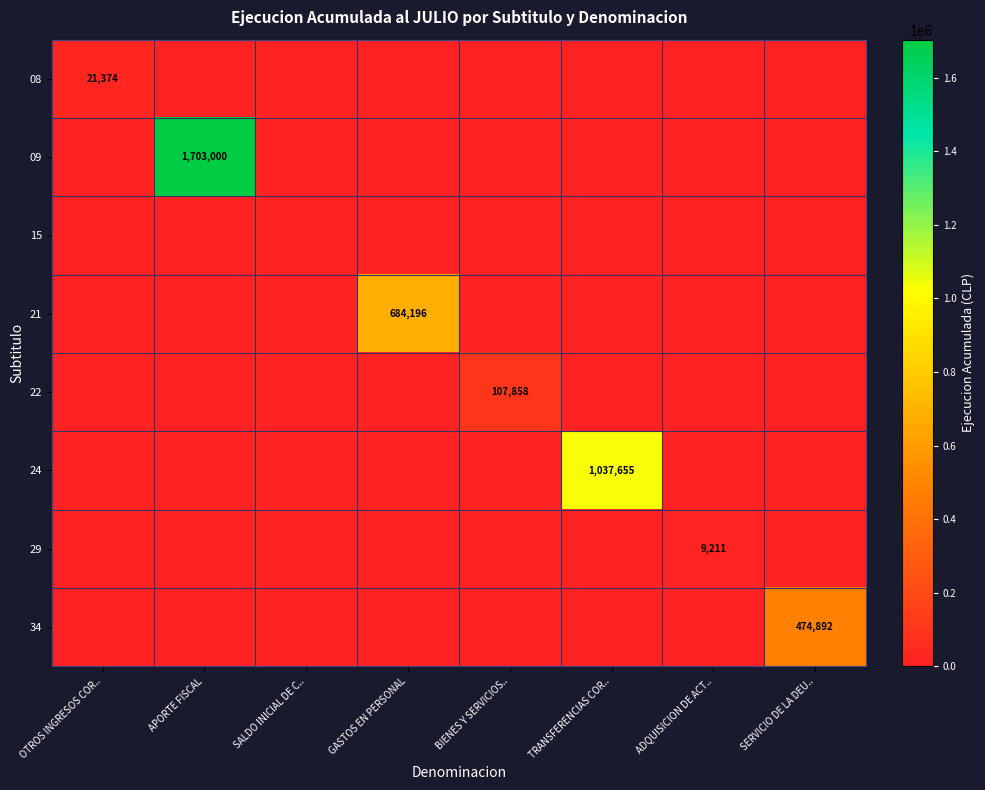

Rank the series at OTROS INGRESOS COR.. from highest to lowest value.

08, 09, 15, 21, 22, 24, 29, 34